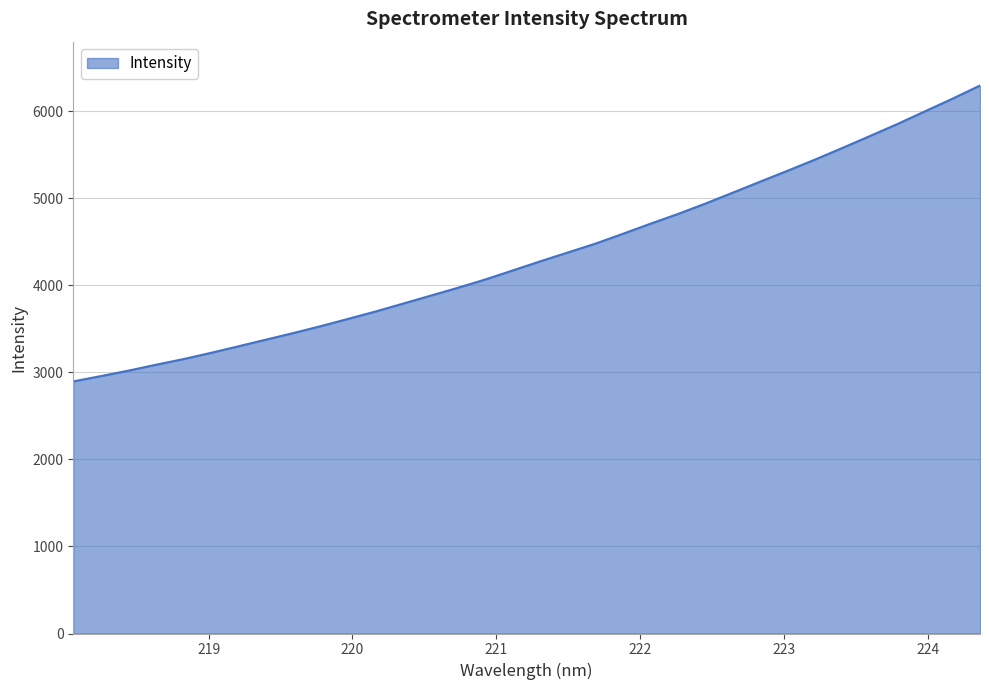

What is the smallest value displayed?

2896.4